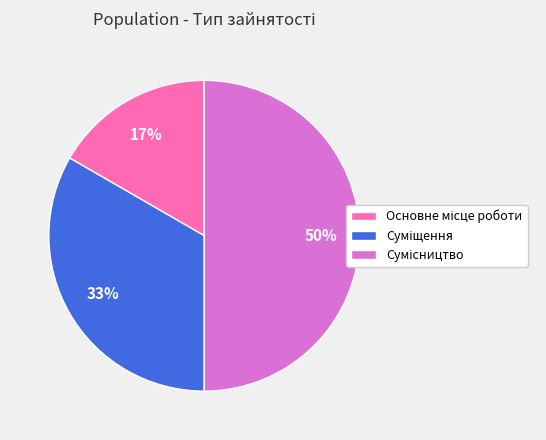

To the nearest percent, what is the difference between the largest and smallest slice percentages?

33%